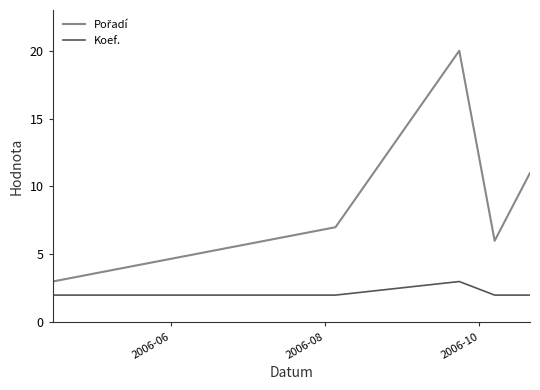

Does the chart have visible grid lines?

No